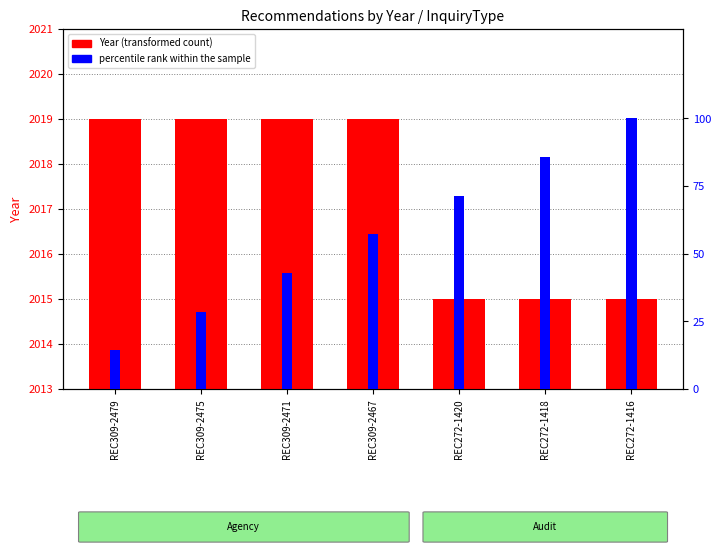

List the labels in order of Year value, smallest first.

REC272-1420, REC272-1418, REC272-1416, REC309-2479, REC309-2475, REC309-2471, REC309-2467